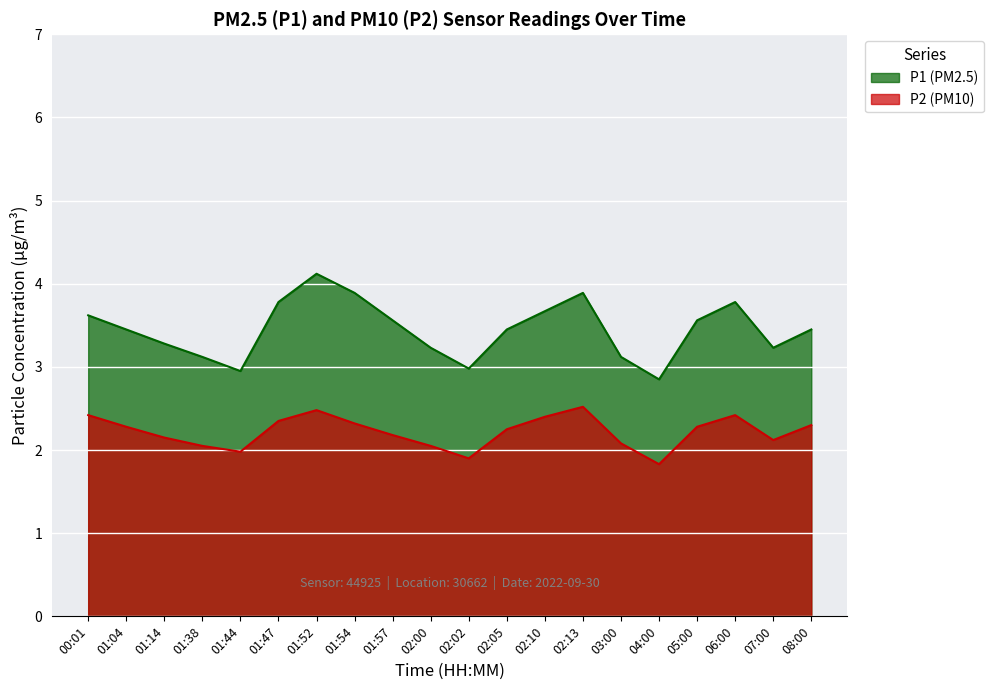

True or false: P2 has more than 1 interior local peaks.

True